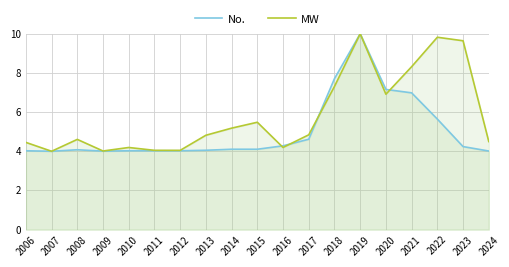

List the series in order of their peak value, lowest first.

No., MW